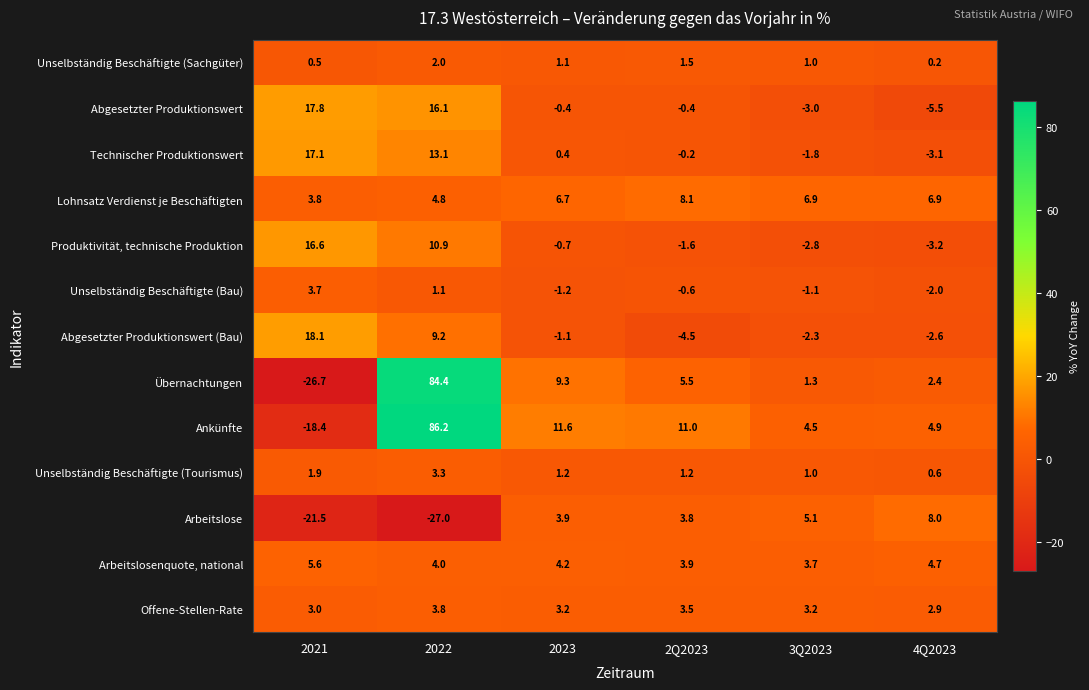

Which series changed the most between 2022 and 2023?

Übernachtungen